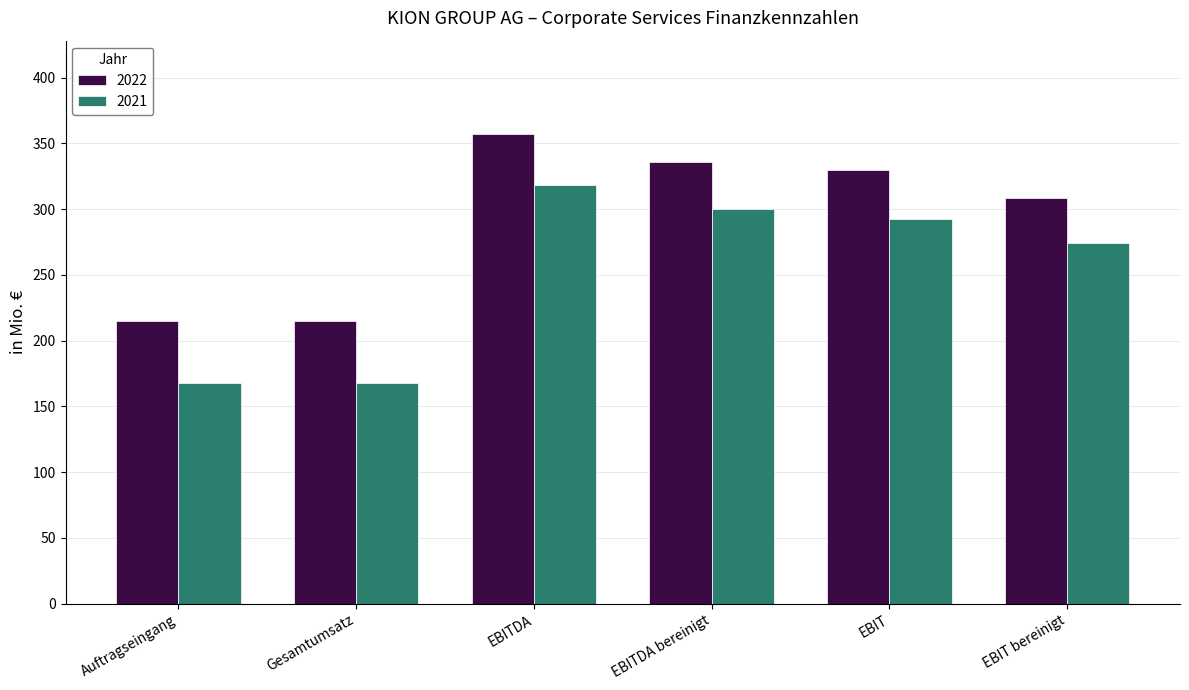

Reading left to right, extract all data points from this chart.

2022: 214.6	214.6	356.7	335.4	329.4	308.1
2021: 168.0	168.0	318.4	300.2	292.3	274.2